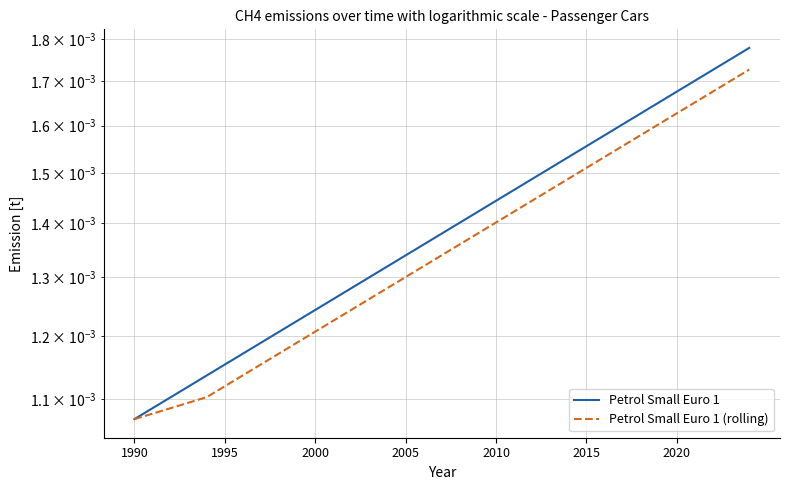

Rank the series at 18 from highest to lowest value.

Petrol Small Euro 1, Petrol Small Euro 1 (rolling)